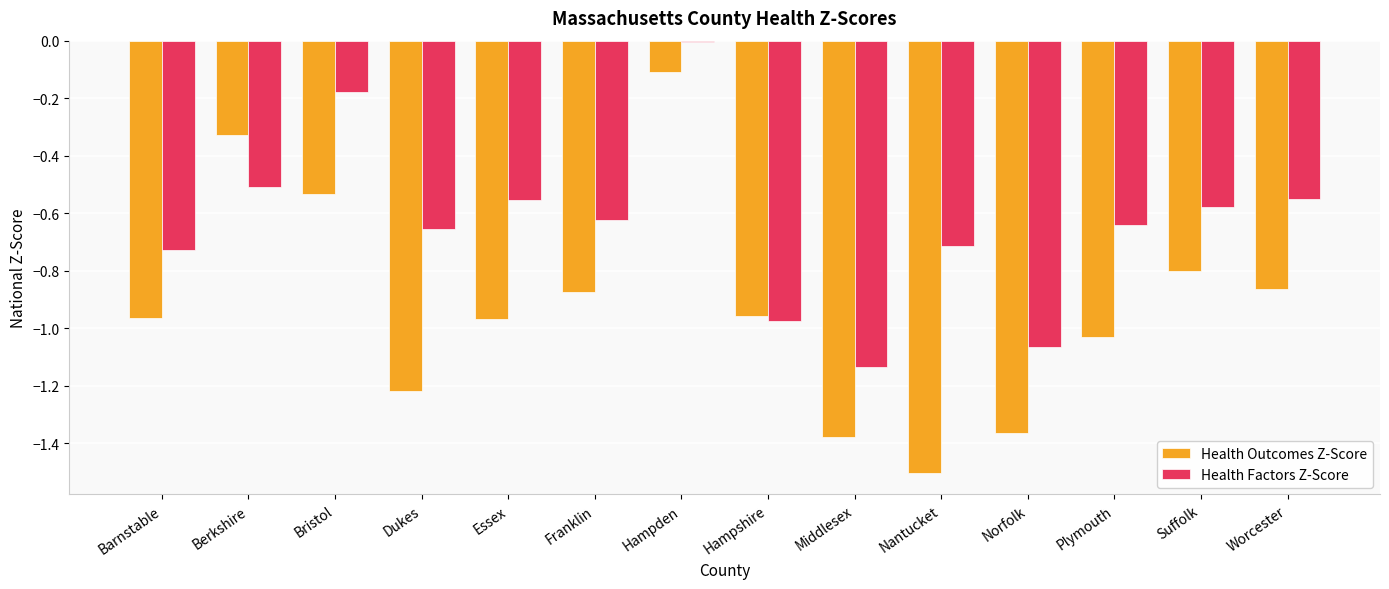

Is the value of Health Factors Z-Score at Plymouth greater than the value of Health Outcomes Z-Score at Nantucket?

Yes